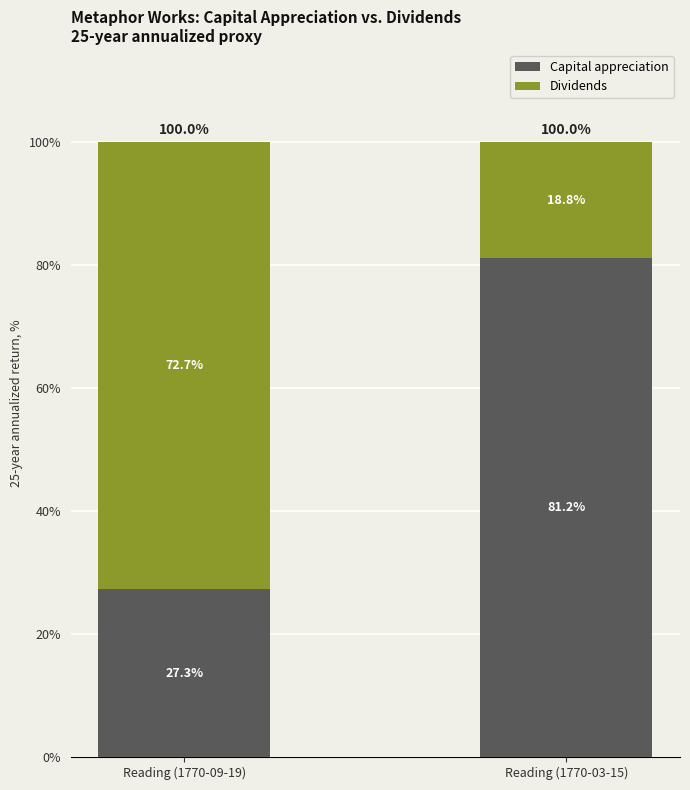

What is the difference between the Capital appreciation values at Reading (1770-03-15) and Reading (1770-09-19)?

53.9